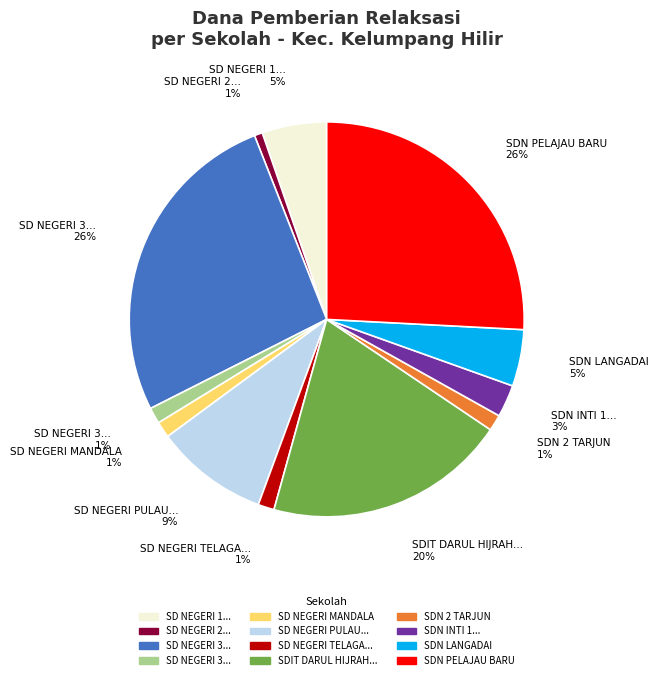

Is there any slice that represents more than half of the pie?

No